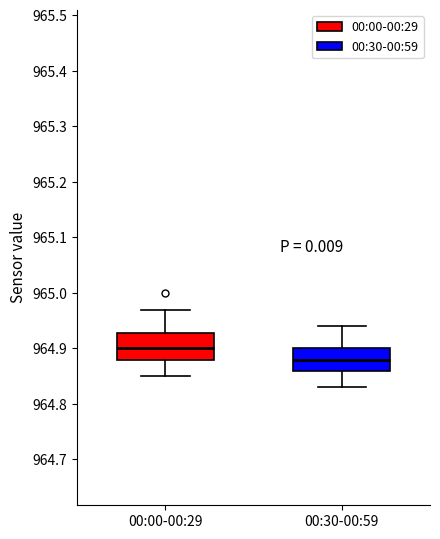

Which box's median line is the lowest?

00:30-00:59